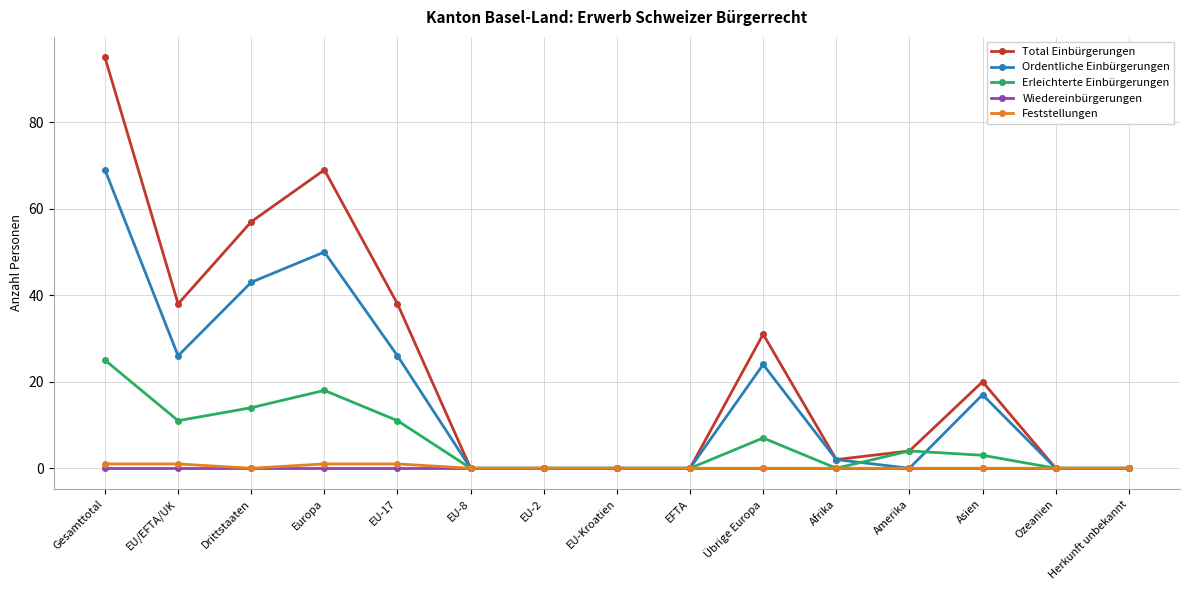

Reading left to right, extract all data points from this chart.

Total Einbürgerungen: 95	38	57	69	38	0	0	0	0	31	2	4	20	0	0
Ordentliche Einbürgerungen: 69	26	43	50	26	0	0	0	0	24	2	0	17	0	0
Erleichterte Einbürgerungen: 25	11	14	18	11	0	0	0	0	7	0	4	3	0	0
Wiedereinbürgerungen: 0	0	0	0	0	0	0	0	0	0	0	0	0	0	0
Feststellungen: 1	1	0	1	1	0	0	0	0	0	0	0	0	0	0